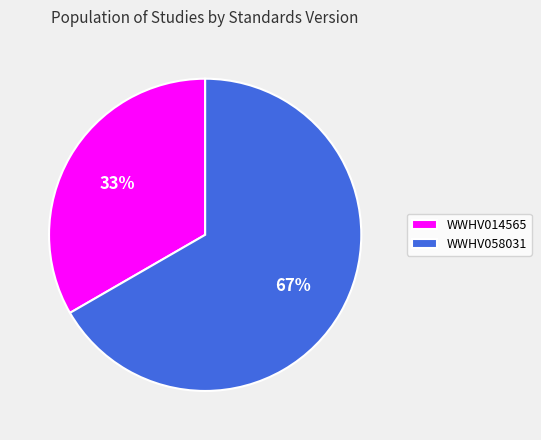

What is the ratio of the value at WWHV058031 to the value at WWHV014565?

2.0